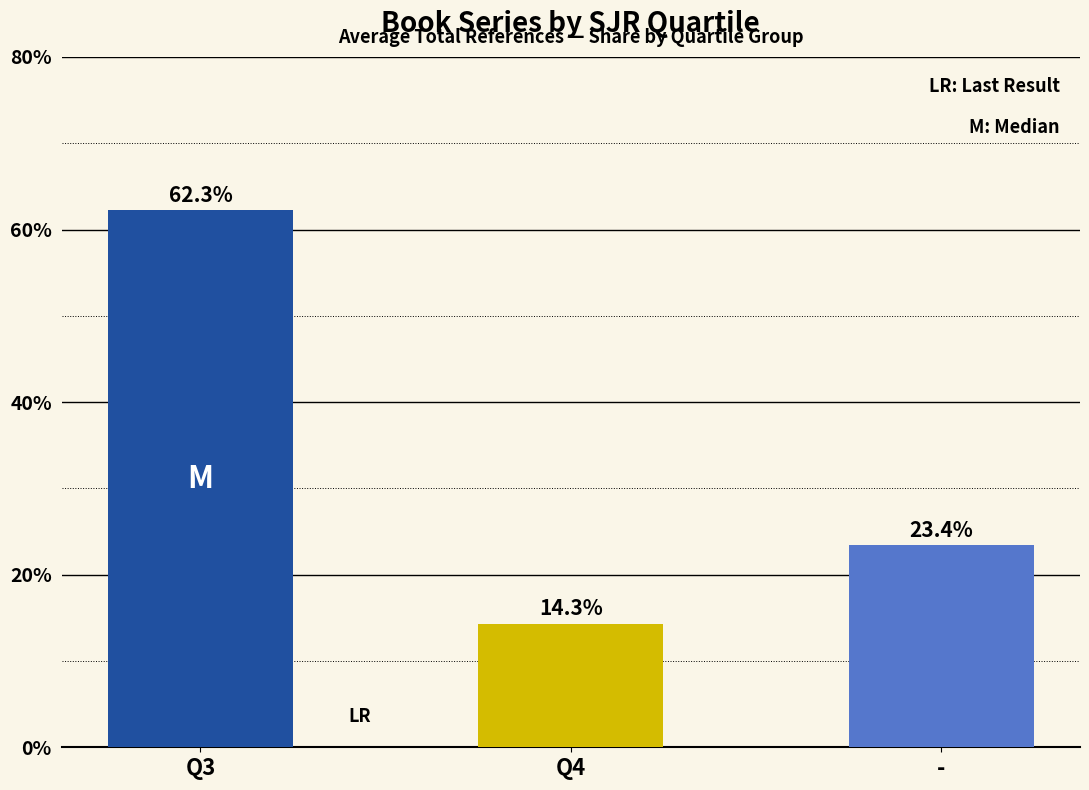

Is it true that the value at - is 33.5?

False